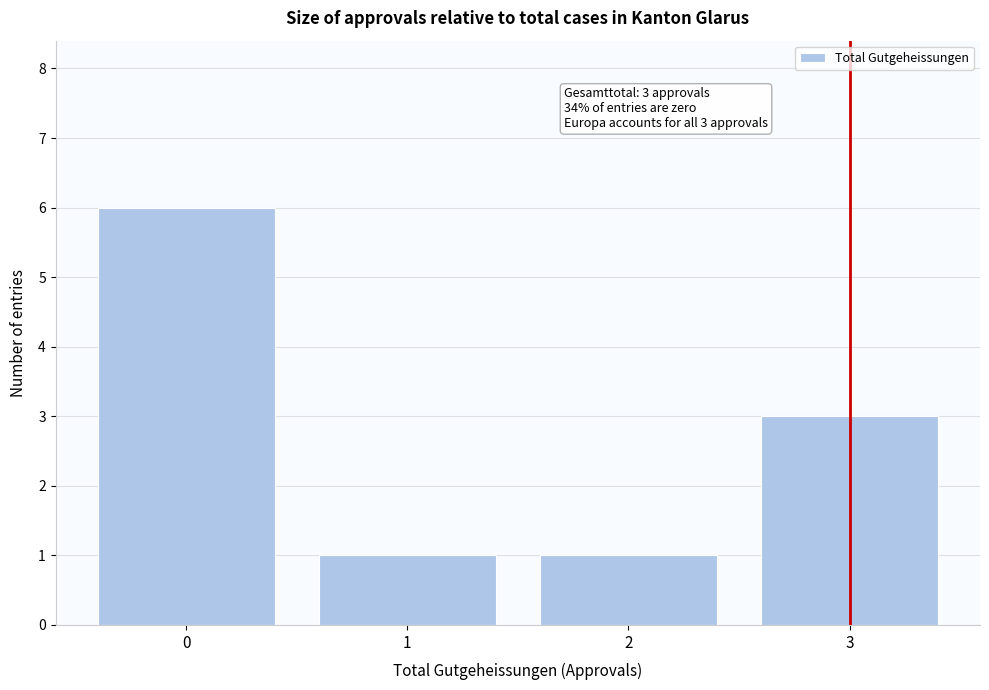

Which range on the x-axis has the tallest bar?

-0.5 to 0.5